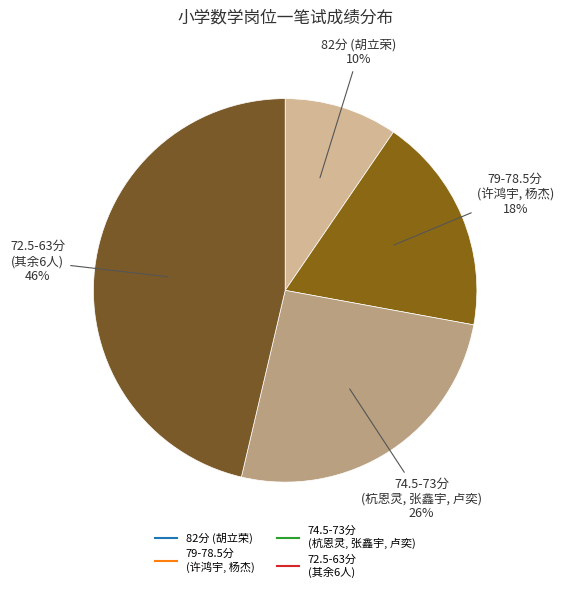

How many segments does this pie chart have?

4